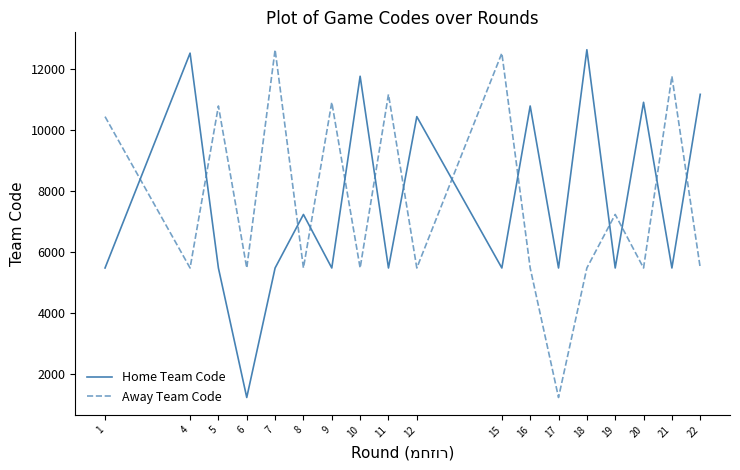

What are all the series names shown in the legend?

Home Team Code, Away Team Code